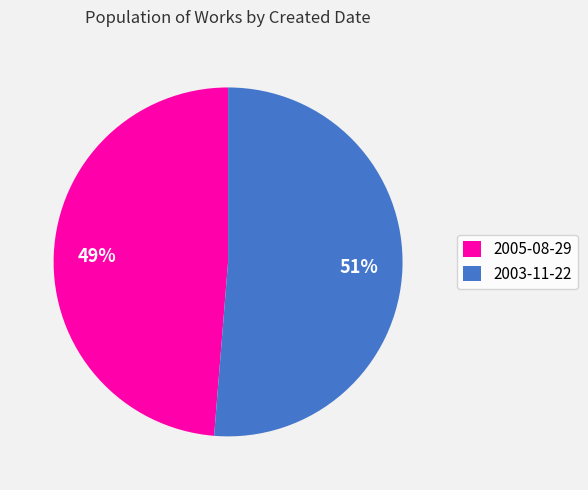

Which has a higher value, 2005-08-29 or 2003-11-22?

2003-11-22